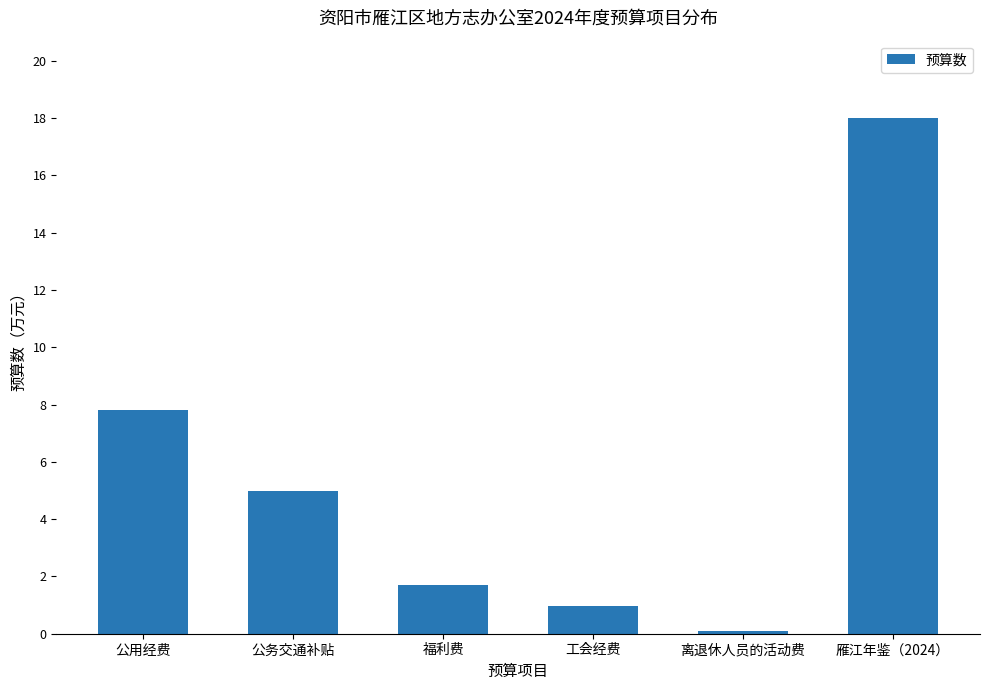

Between 工会经费 and 公务交通补贴, which is larger?

公务交通补贴